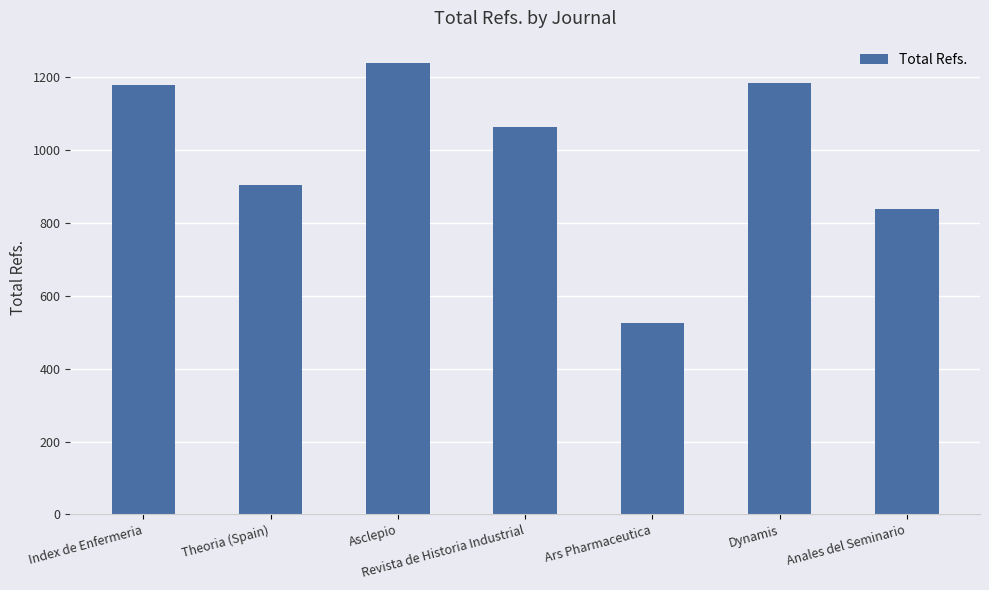

True or false: the data shows 731 at Ars Pharmaceutica.

False